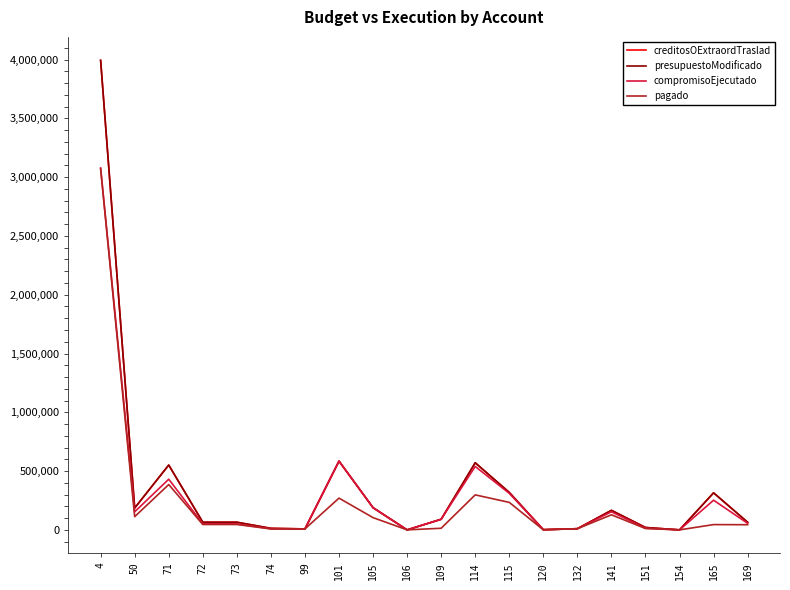

Does the chart display data point markers on the line(s)?

No